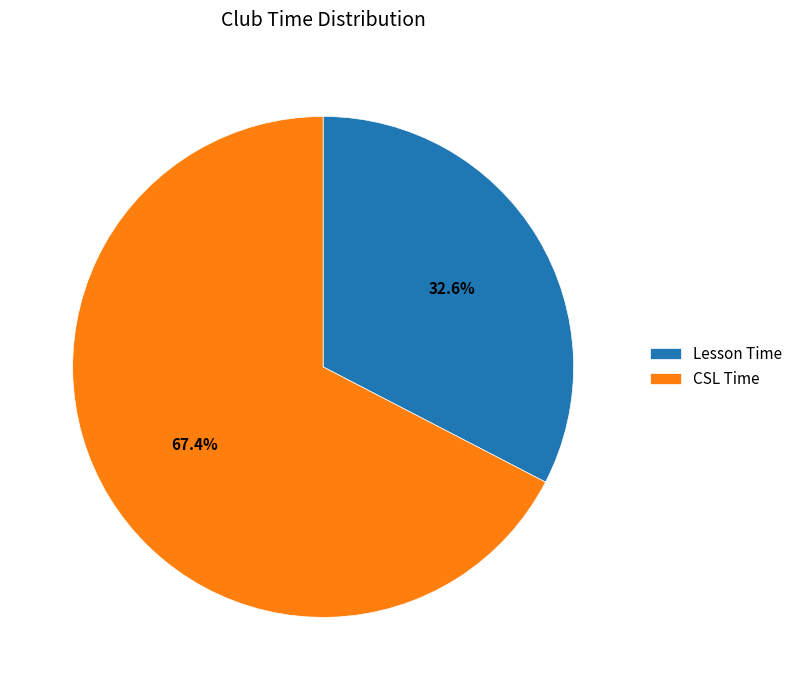

To the nearest percent, what is the difference between the largest and smallest slice percentages?

35%